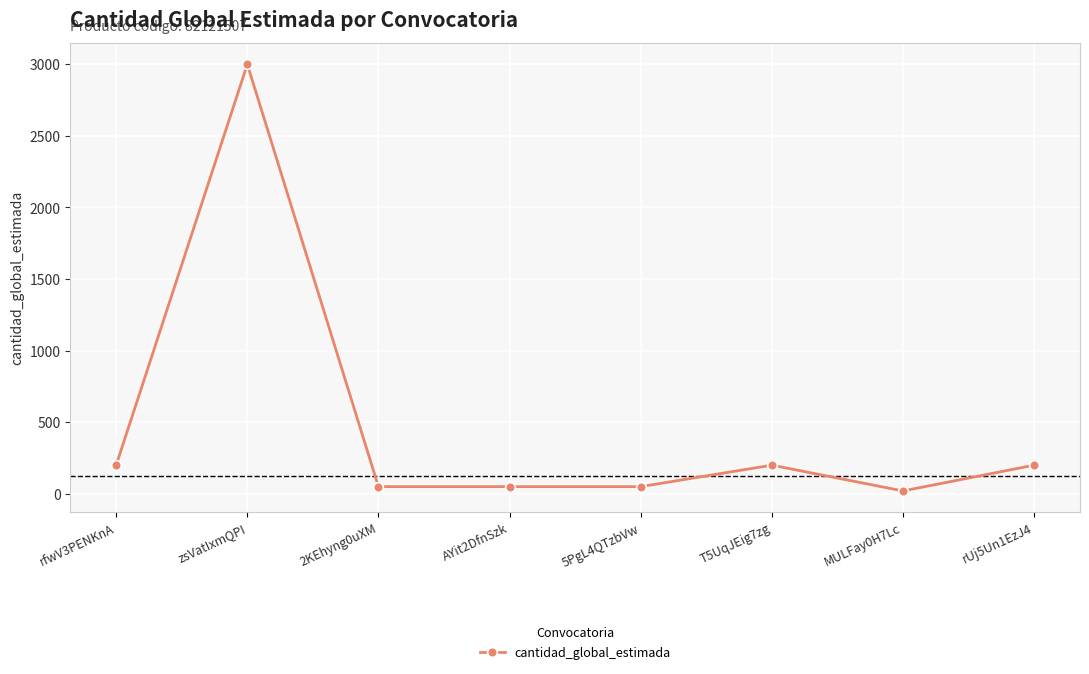

Where is the first local maximum?

zsVatIxmQPI